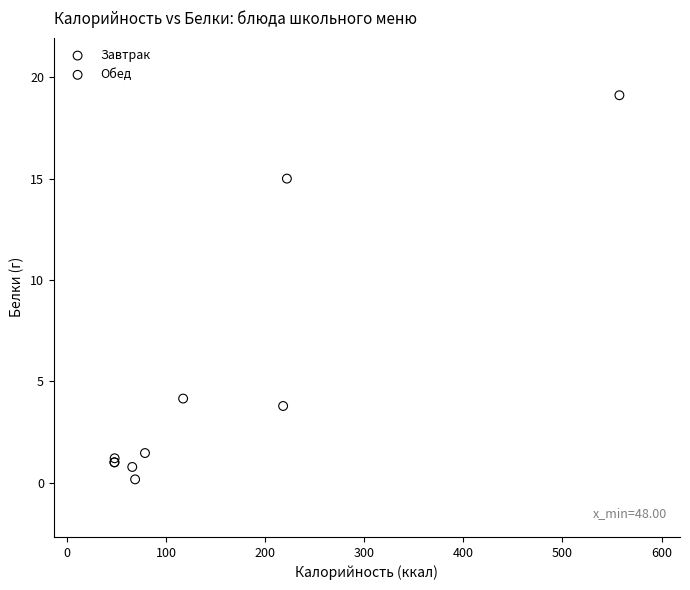

Which series has the widest spread of Y values?

Завтрак